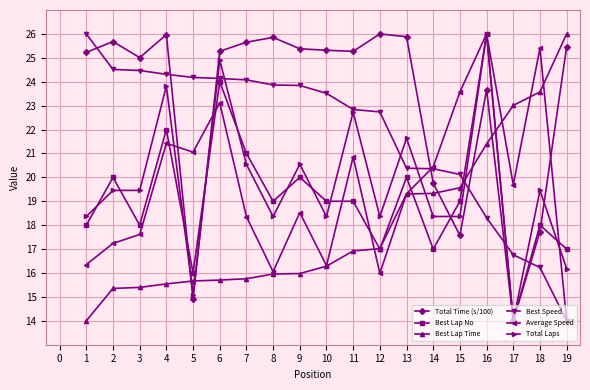

At which category does Best Lap No reach its first local valley?

3